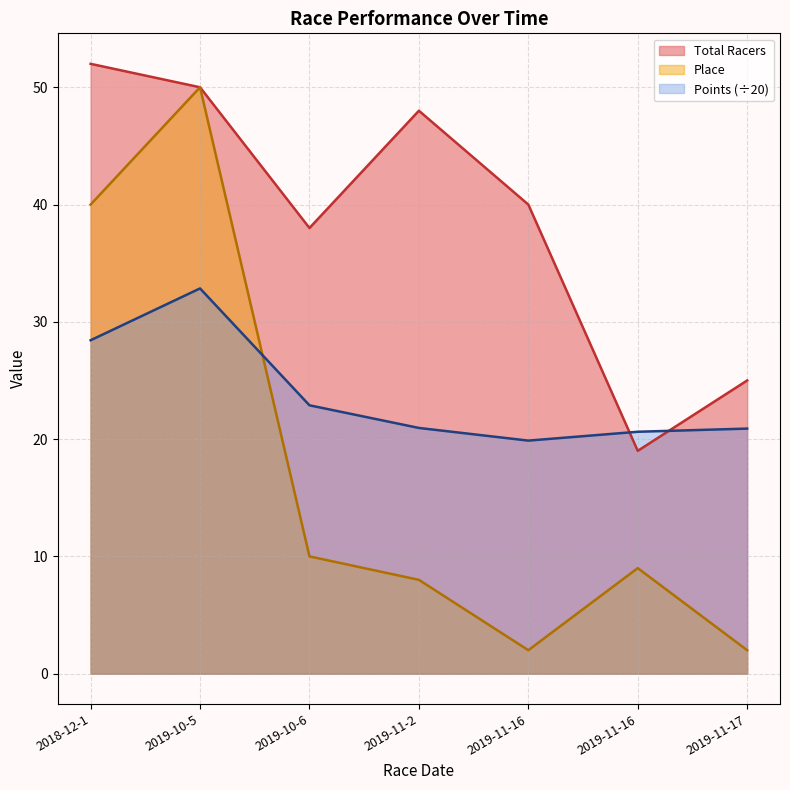

Which series changed the most between 2019-11-16 and 2019-11-17?

Total Racers